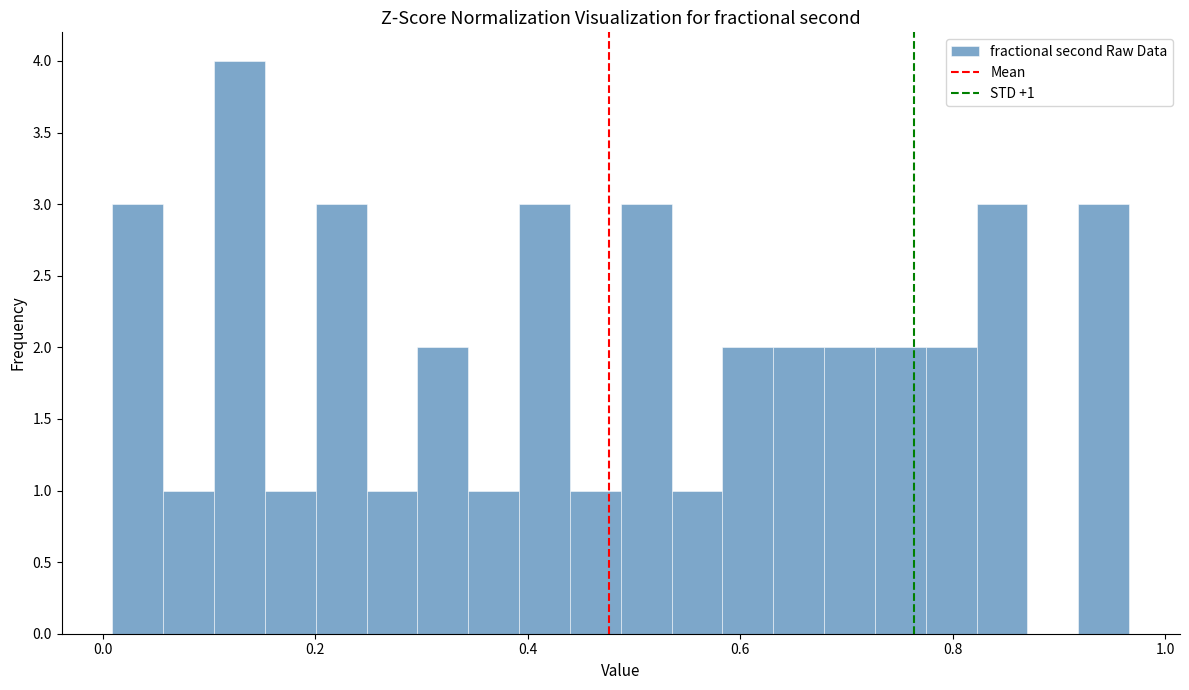

Around what value on the x-axis is the tallest bar? Give the approximate position of its centre, as read against the axis.

0.12